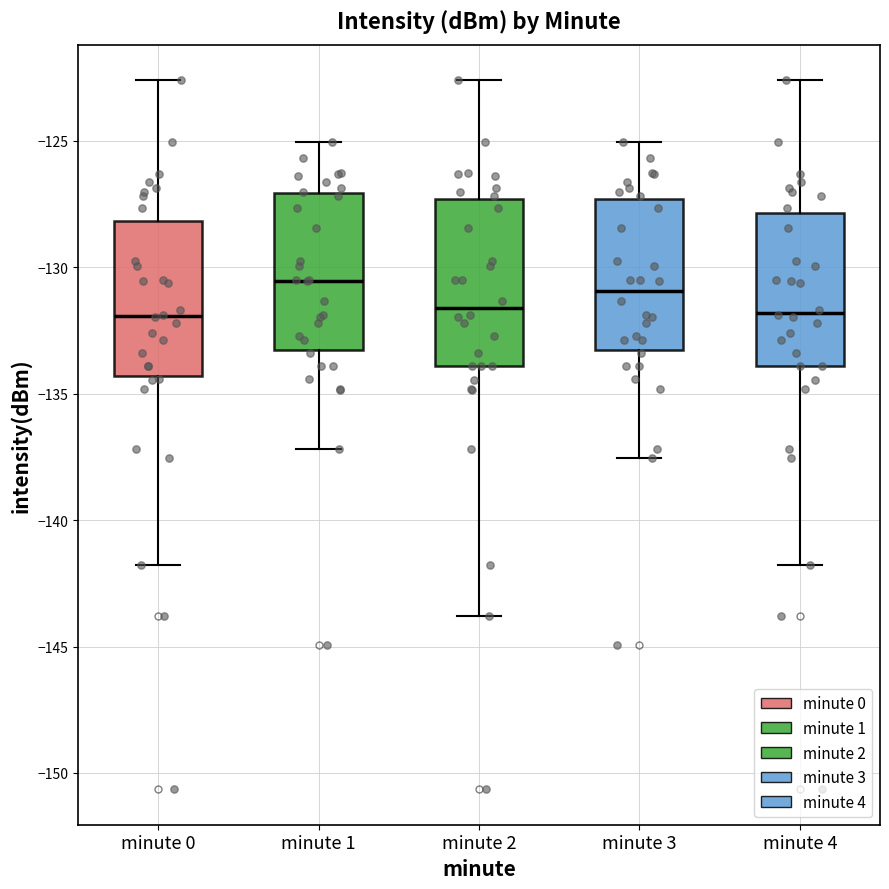

Reading left to right, read every box against the y-axis: the position of its median line, the range the box covers, and the ends of its whiskers. The values are not printed on the chart, so give them approximately, as read against the axis.

minute 0: median -132.0, box -134.5 to -128.0, whiskers -142.0 to -122.5
minute 1: median -130.5, box -133.5 to -127.0, whiskers -137.0 to -125.0
minute 2: median -131.5, box -134.0 to -127.5, whiskers -144.0 to -122.5
minute 3: median -131.0, box -133.5 to -127.5, whiskers -137.5 to -125.0
minute 4: median -132.0, box -134.0 to -128.0, whiskers -142.0 to -122.5